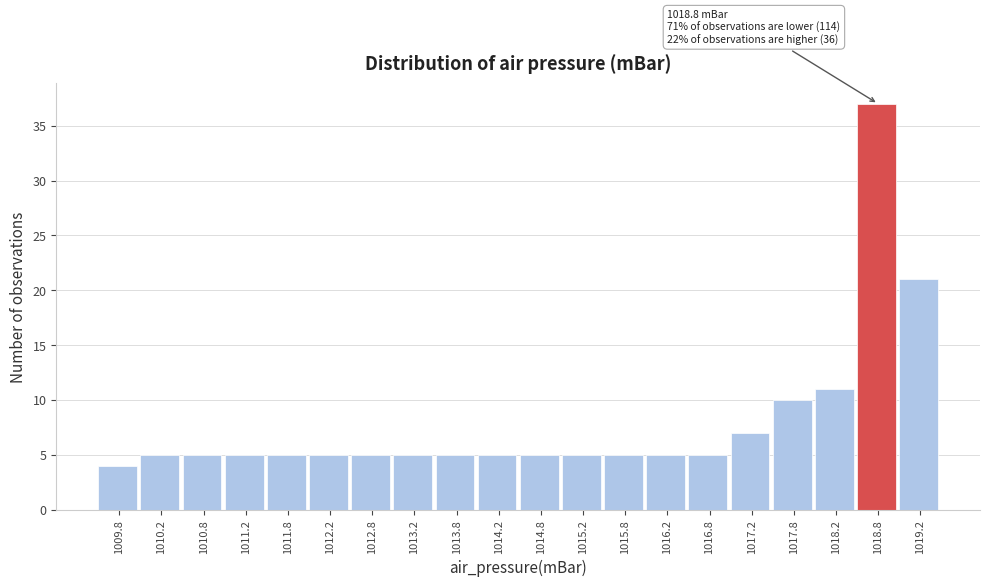

Over which range of the x-axis is the bar tallest?

1018.5 to 1019.0